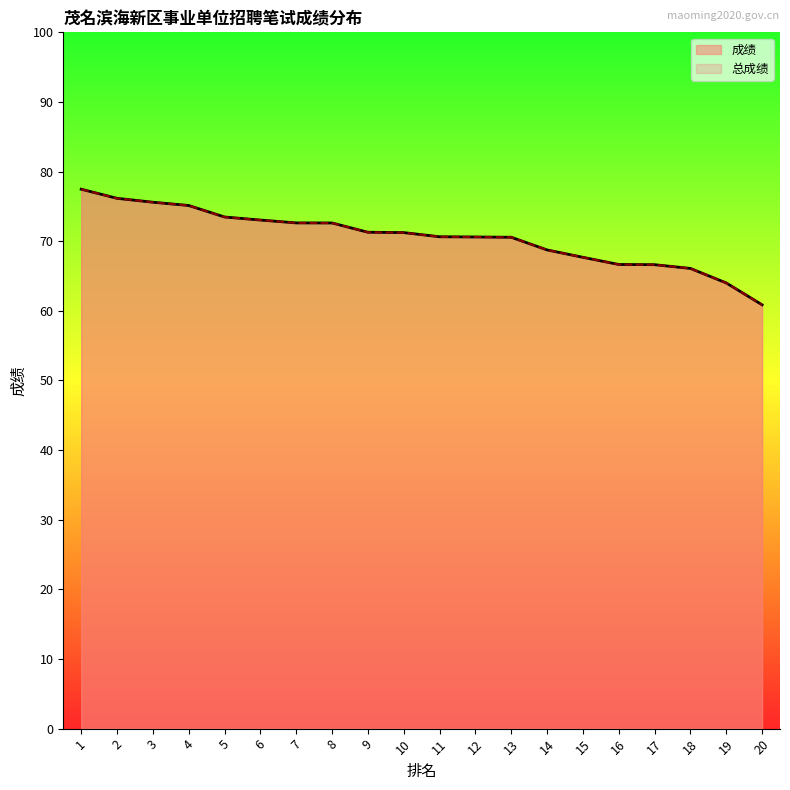

True or false: 总成绩 has a value of 17.7 at 1.

False